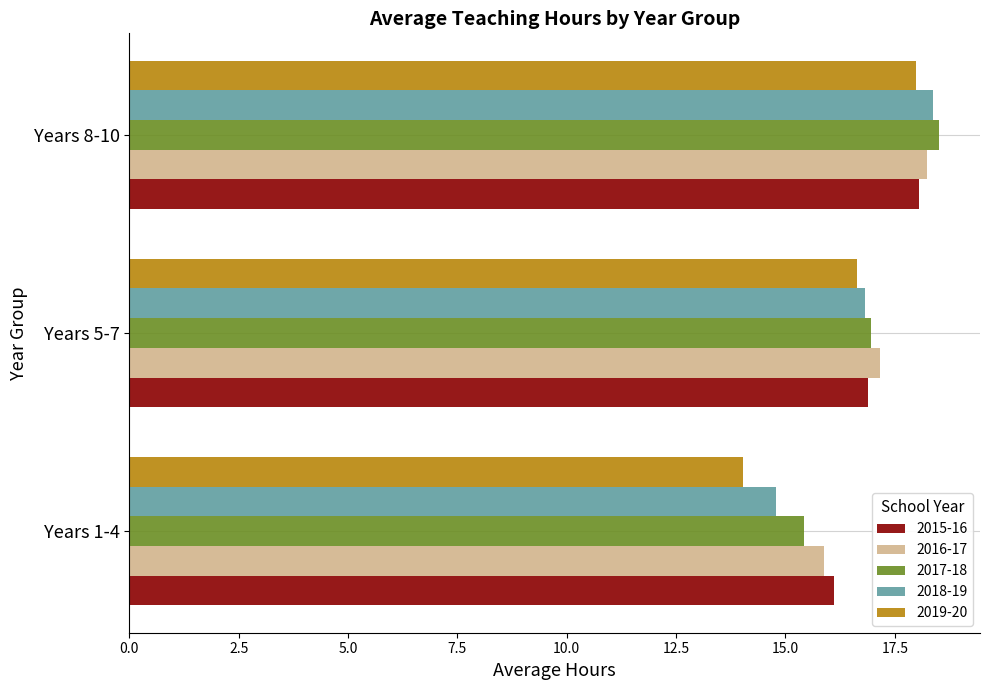

Is it true that 2017-18 equals 18.5 at Years 8-10?

True